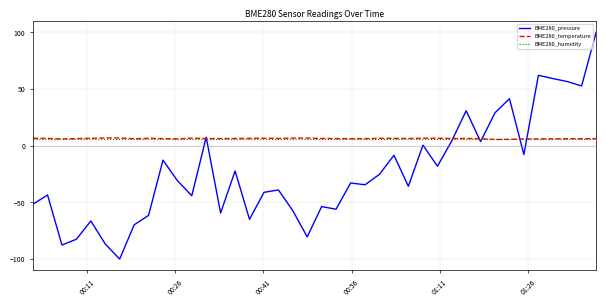

Which series has the largest range (max minus min)?

BME280_pressure